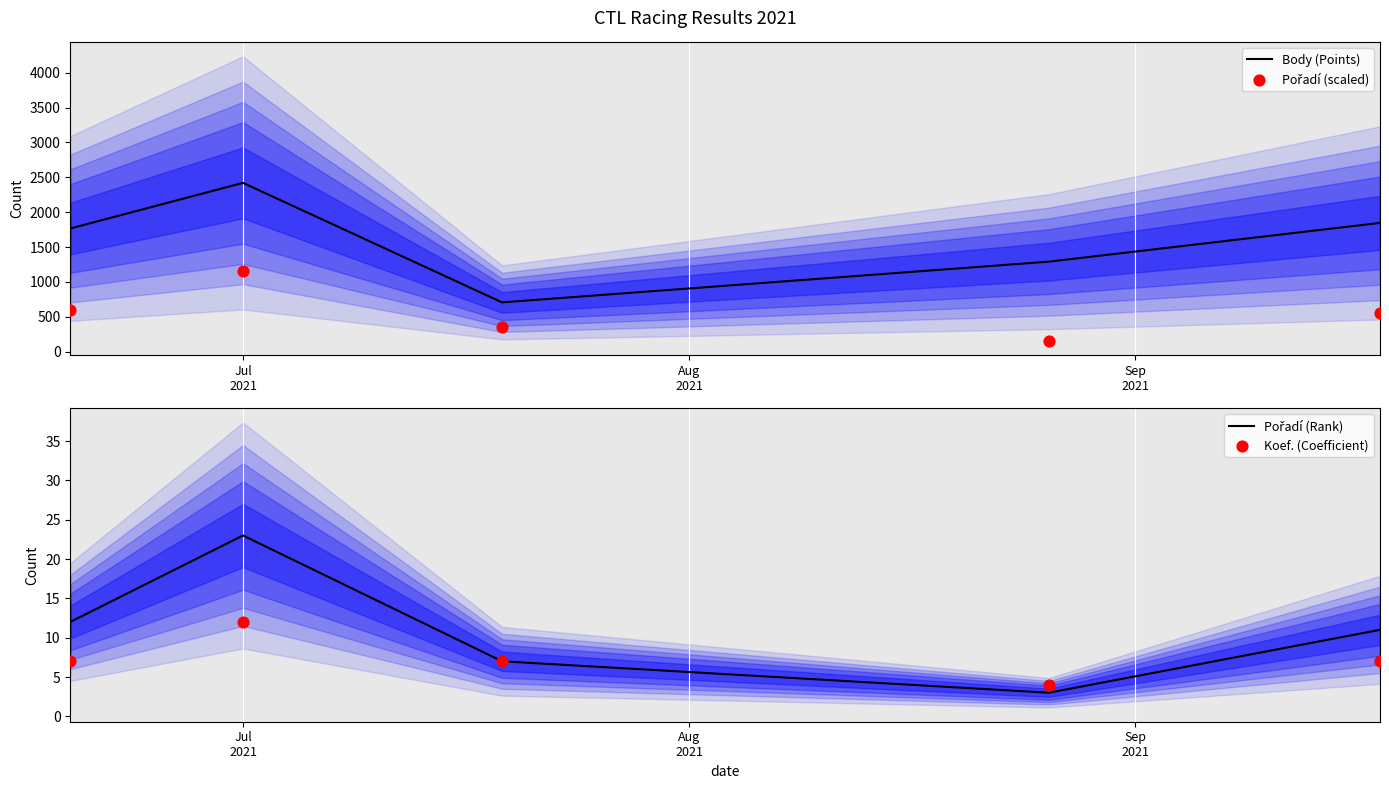

What is the minimum value for Body (Points)?

707